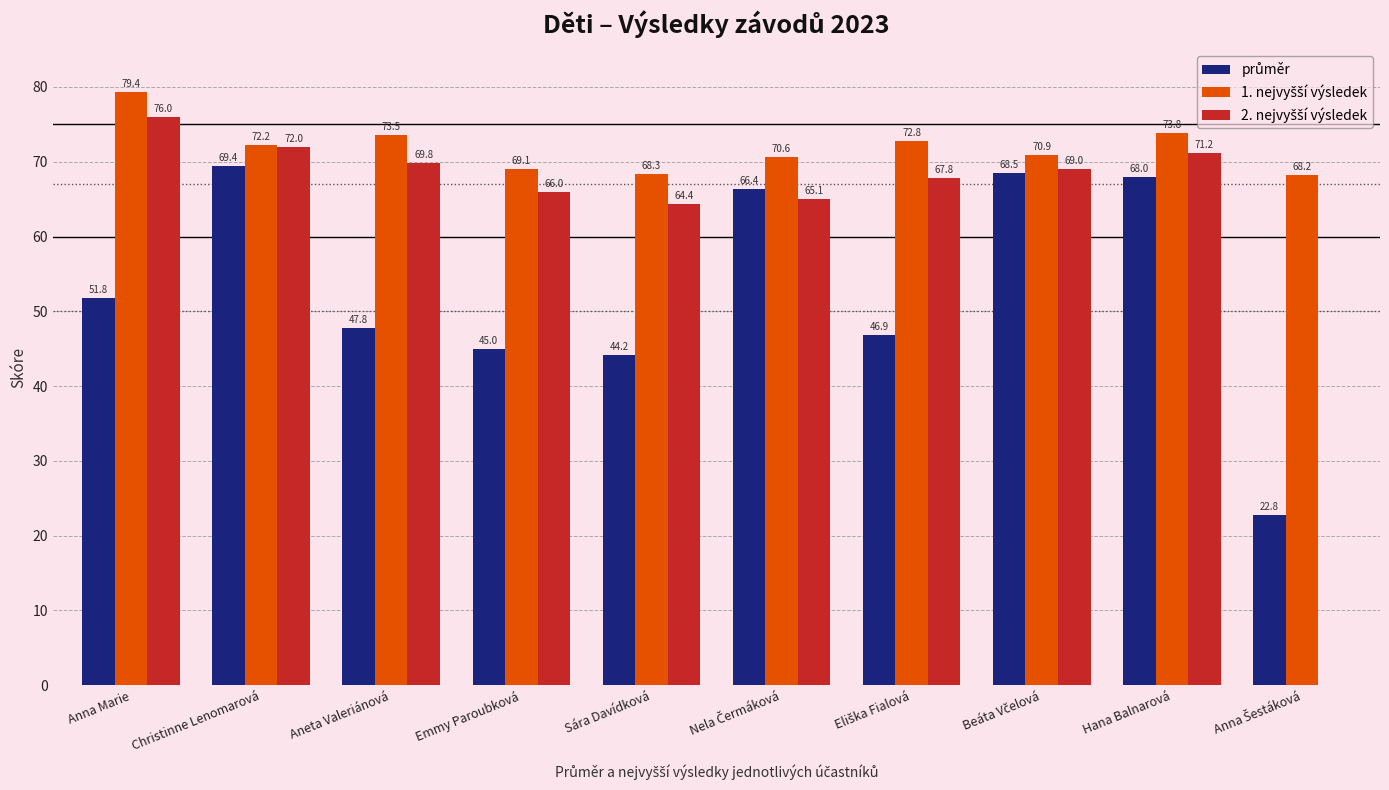

Which category has the highest value across all series?

Anna Marie